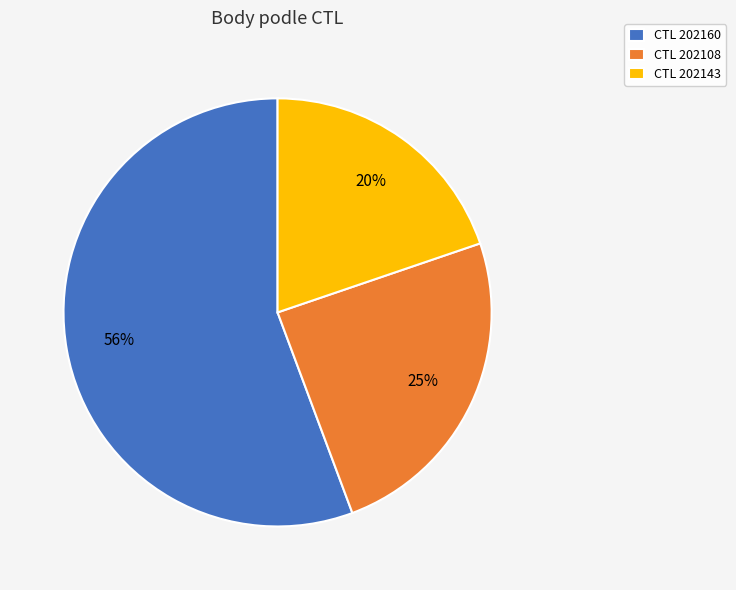

Is the sum of CTL 202143 and CTL 202160 greater than half?

Yes